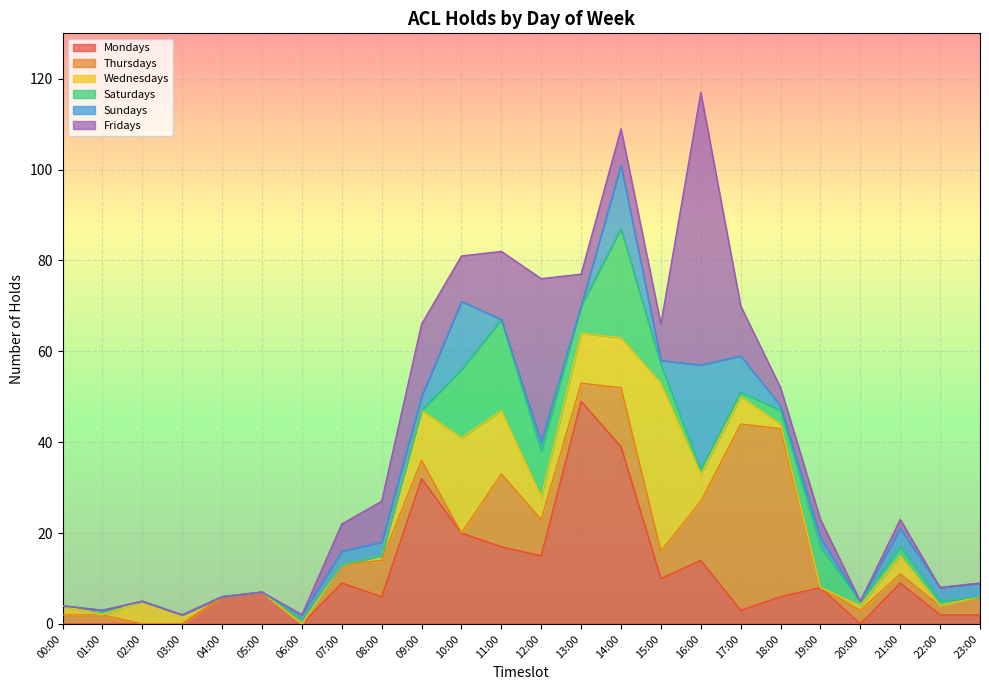

What is the label of the 5th point from the left?

04:00